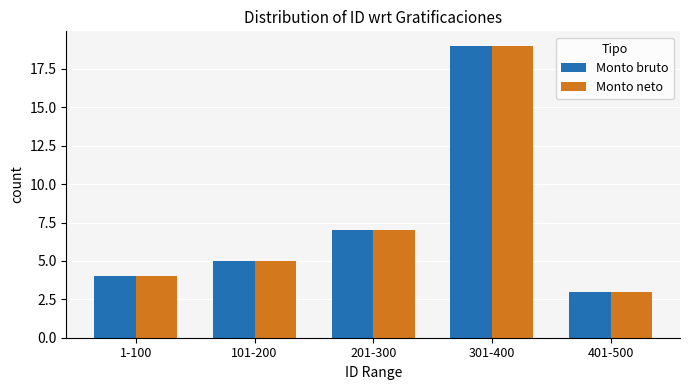

Which label corresponds to the largest value in the chart?

301-400